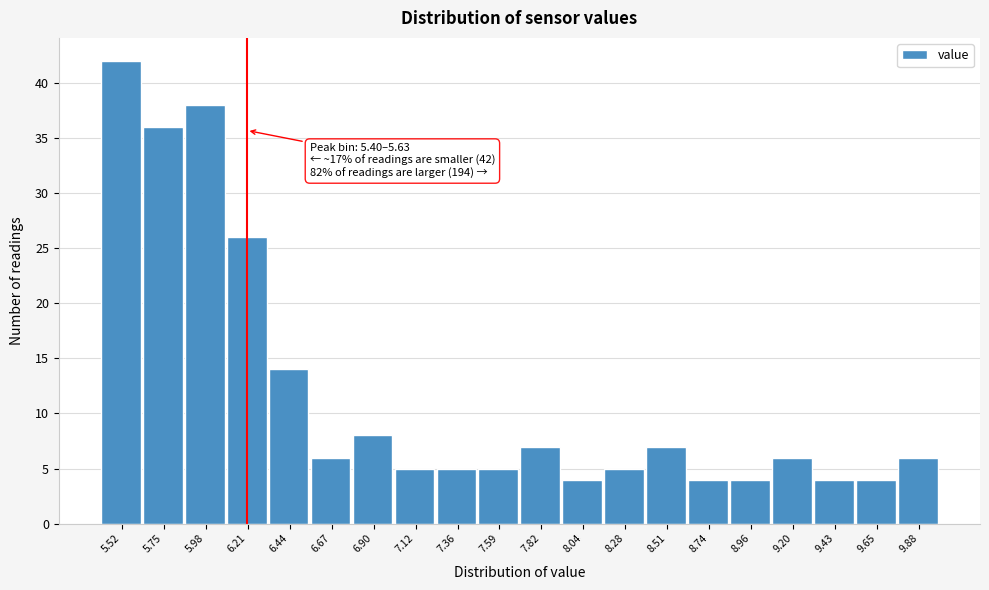

Which range on the x-axis has the tallest bar?

5.40 to 5.63